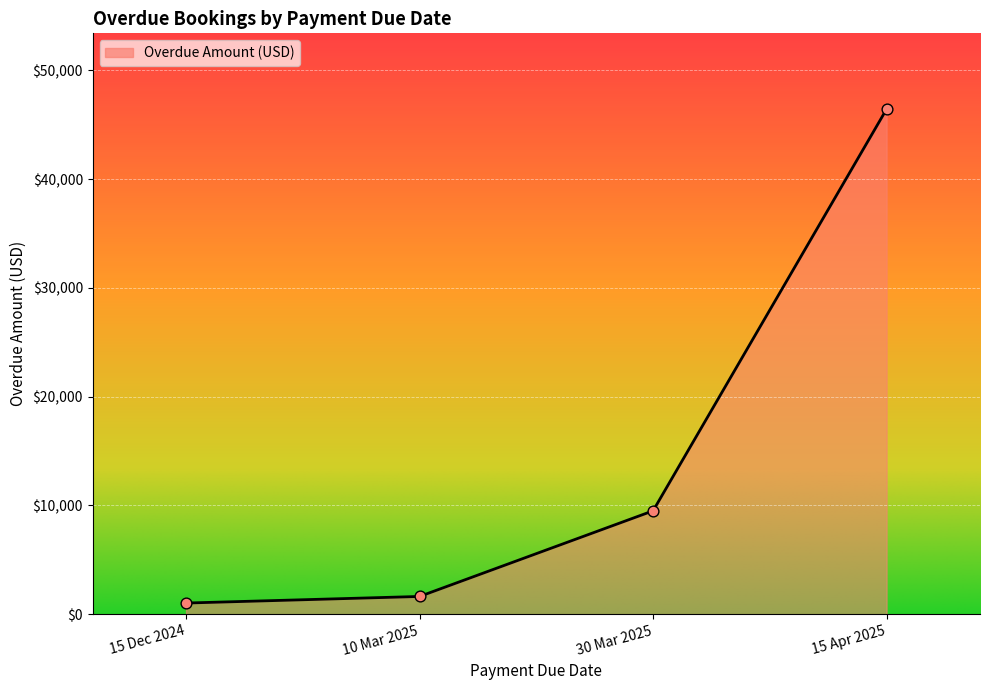

Approximately how many times larger is the value at 15 Apr 2025 compared to 30 Mar 2025?

4.9